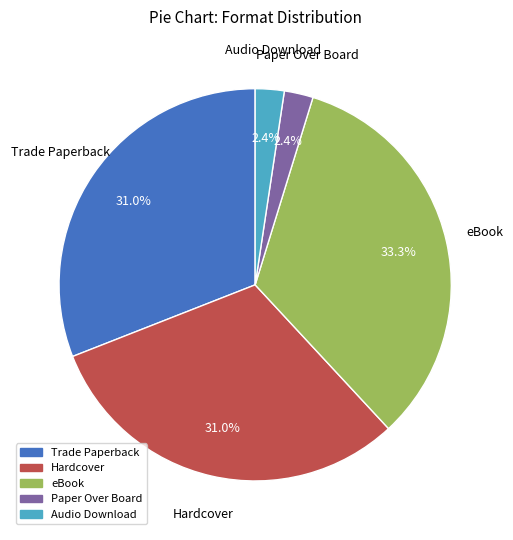

Which has a higher value, Hardcover or Paper Over Board?

Hardcover